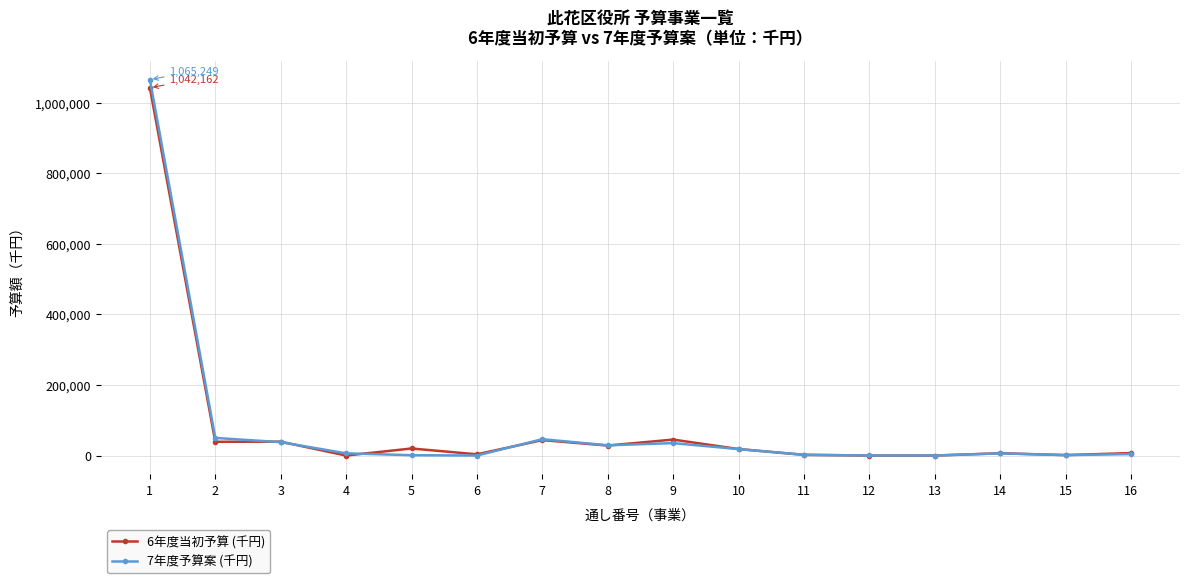

Which series has the largest range (max minus min)?

7年度予算案 (千円)